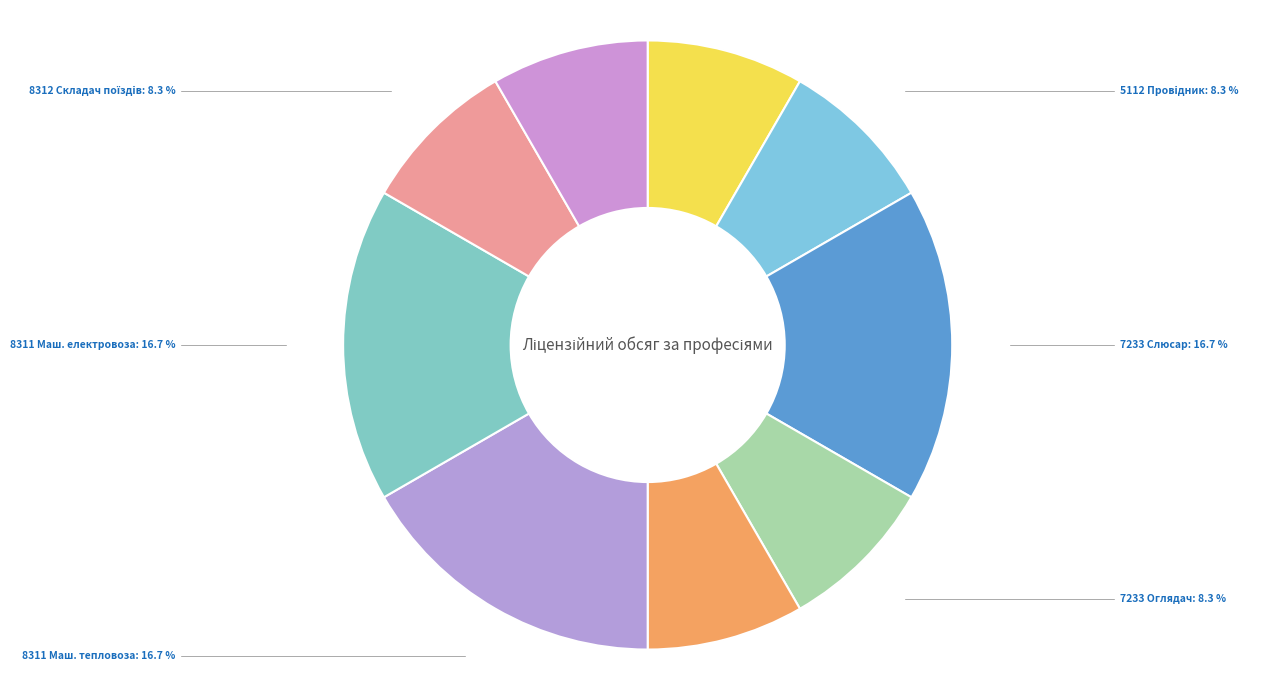

How many slices are in this pie chart?

9